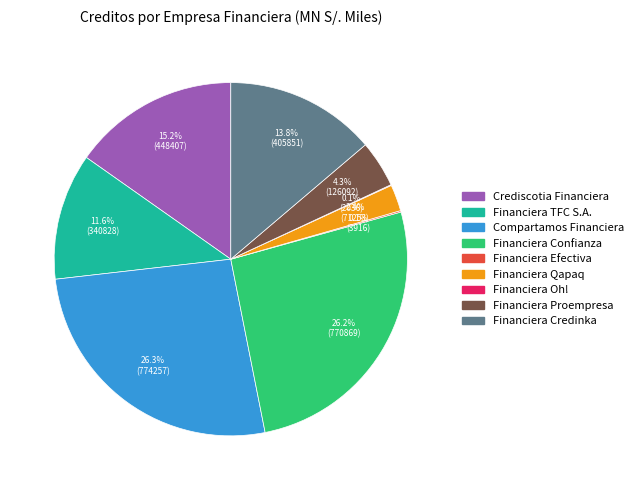

Combined, do Financiera Confianza and Financiera Credinka account for over 50%?

No